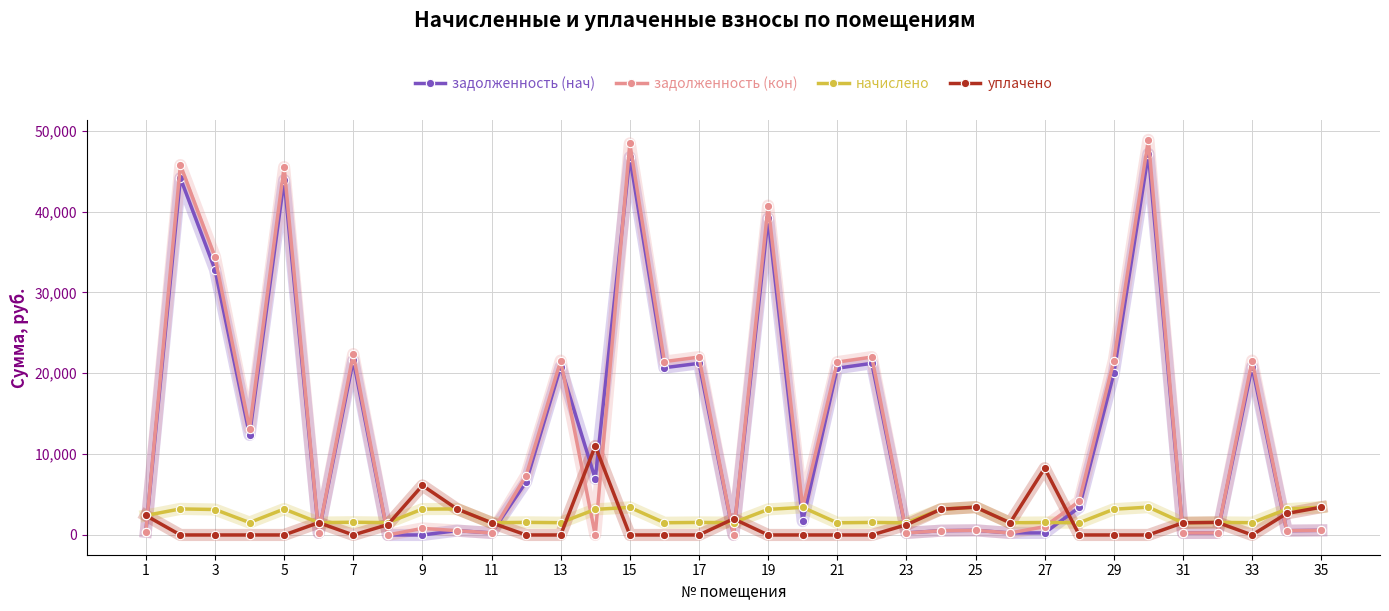

What is the maximum value shown in the chart?

48874.6